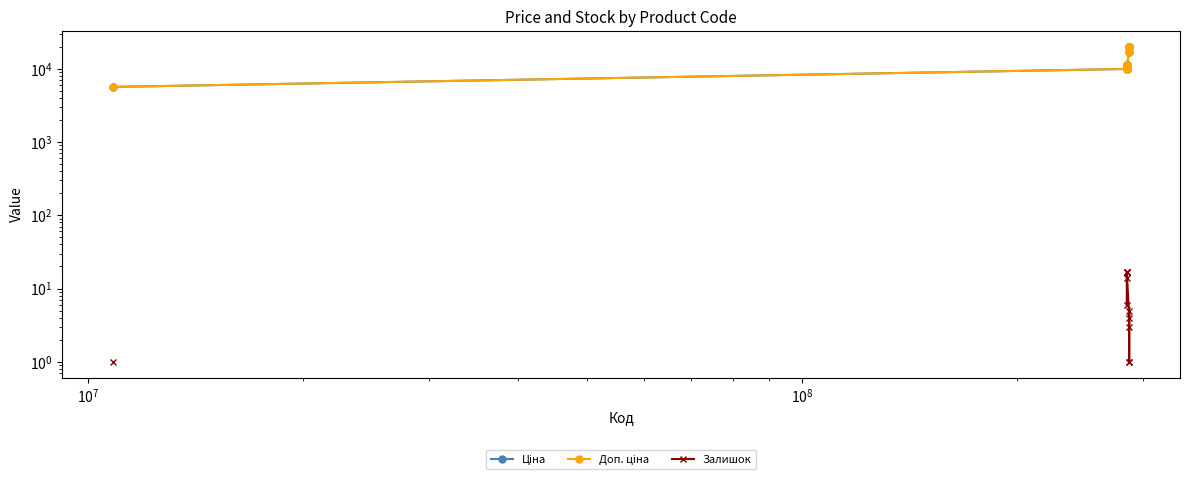

Does the chart have visible grid lines?

No